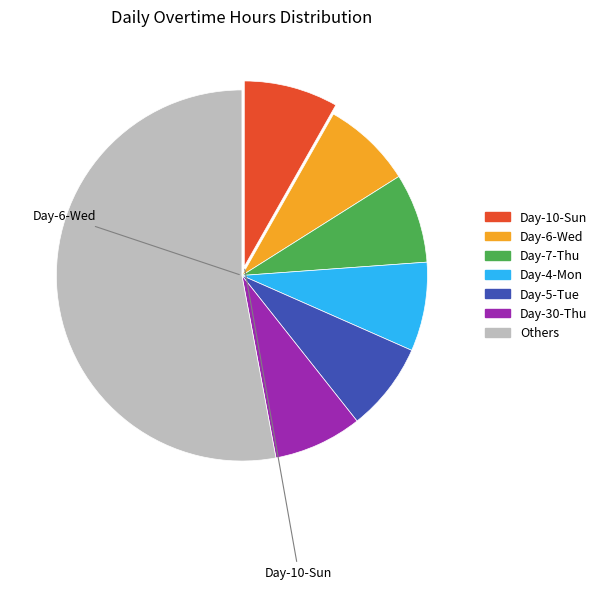

Is there any slice that represents more than half of the pie?

Yes